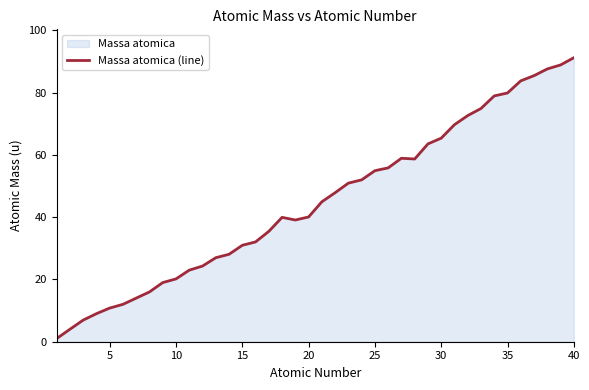

What is the maximum value shown in the chart?

91.2